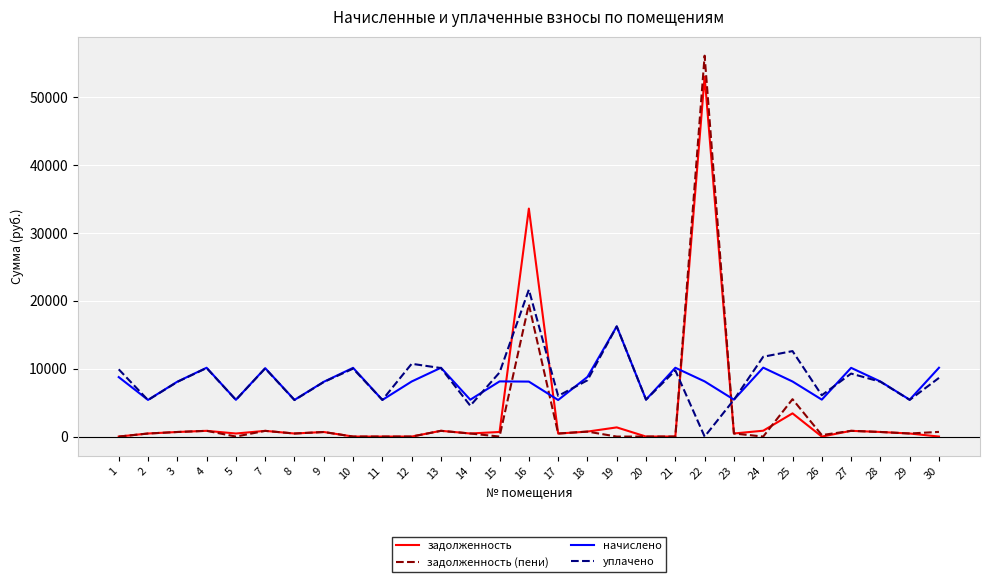

True or false: задолженность and начислено intersect in this chart.

True